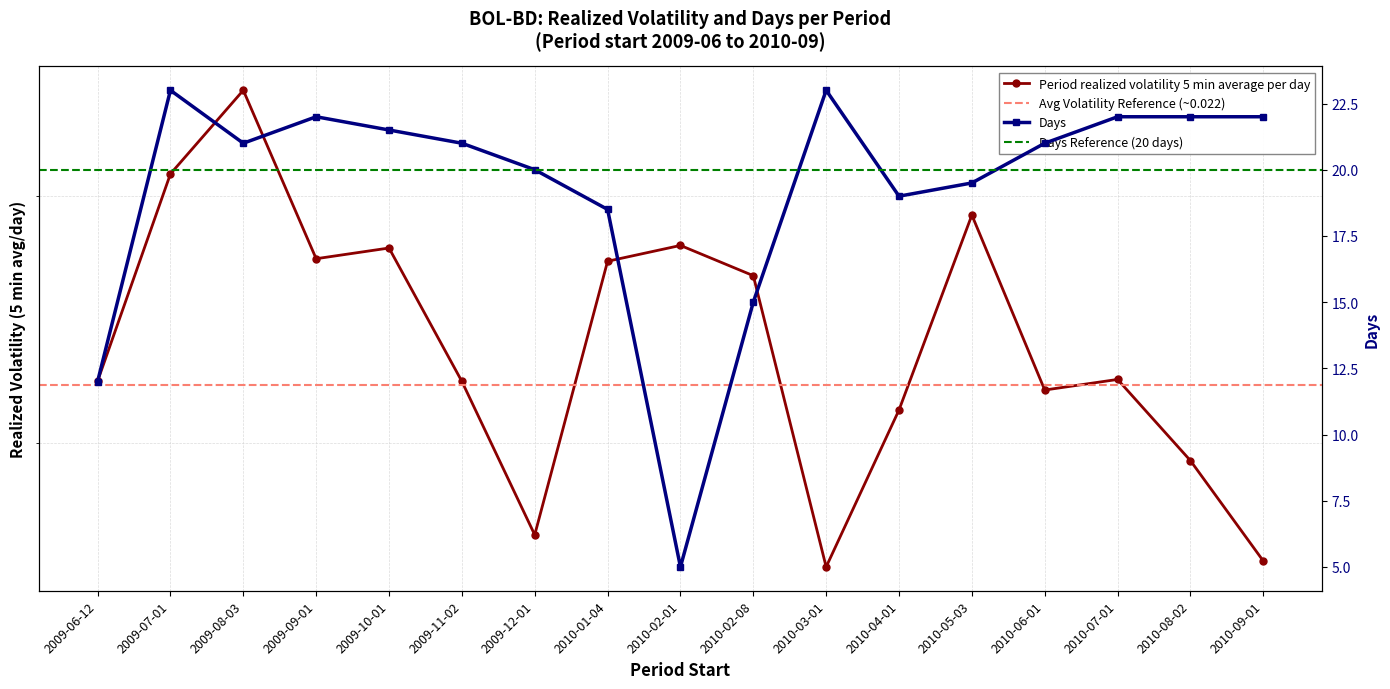

What is the difference between the Days values at 2010-02-08 and 2009-10-01?

6.5